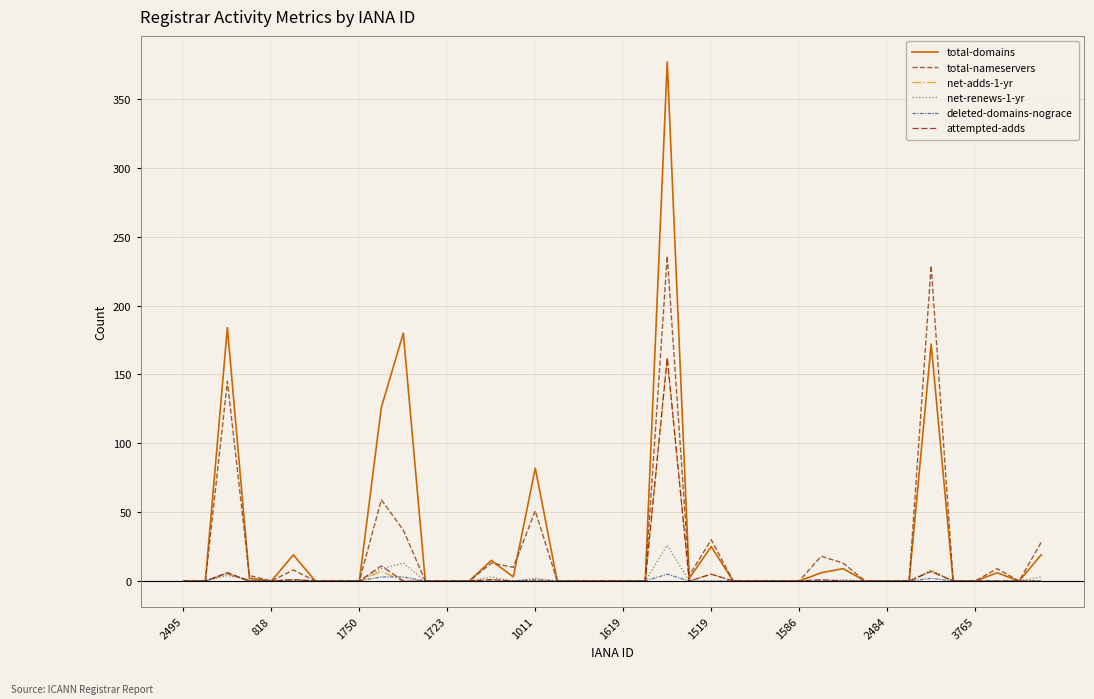

What is the greatest value displayed?

377